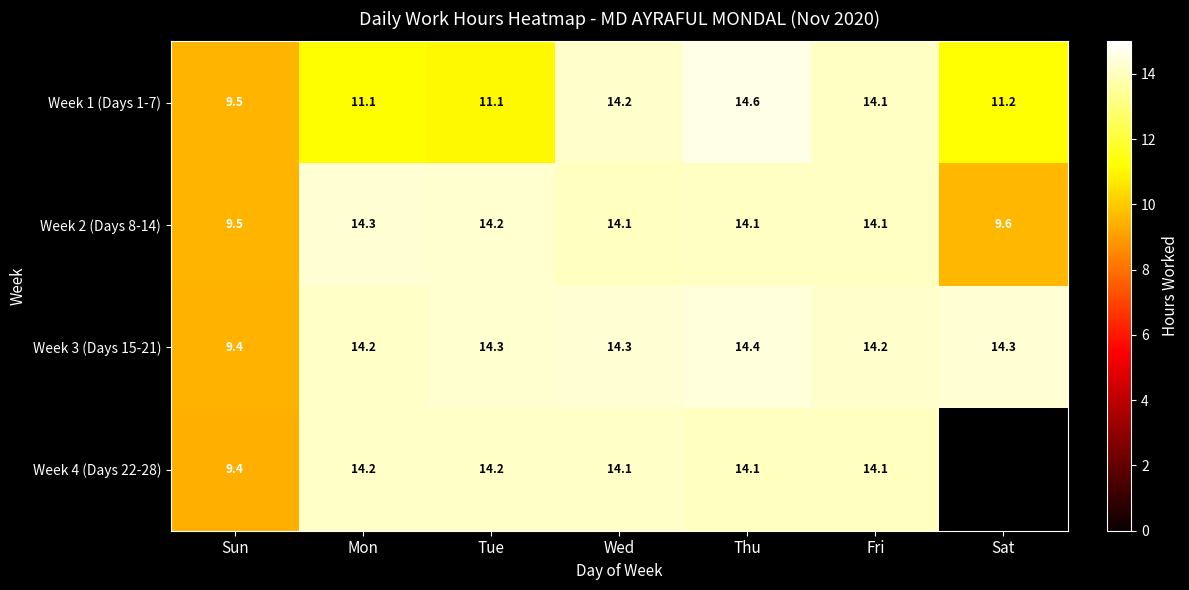

Which category has the lowest value in the Week 3 (Days 15-21) series?

Sun